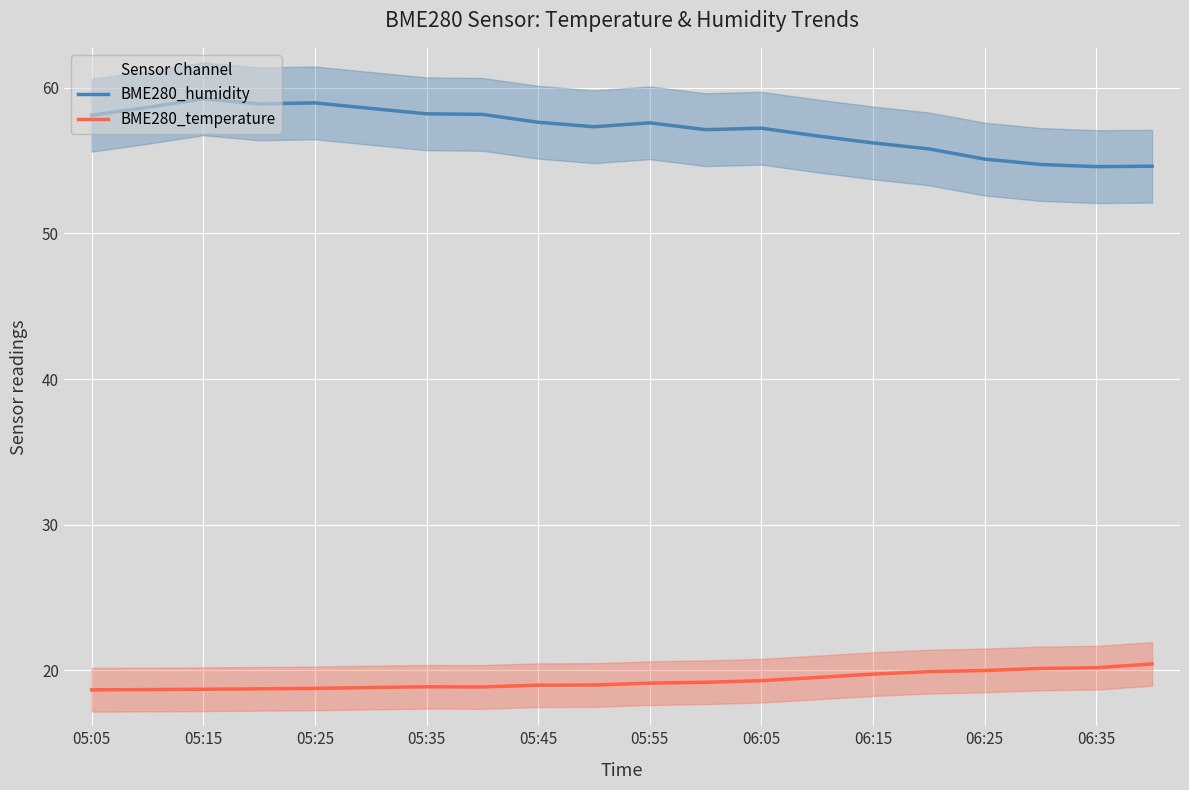

Is it true that BME280_temperature equals 6.4 at 05:35?

False